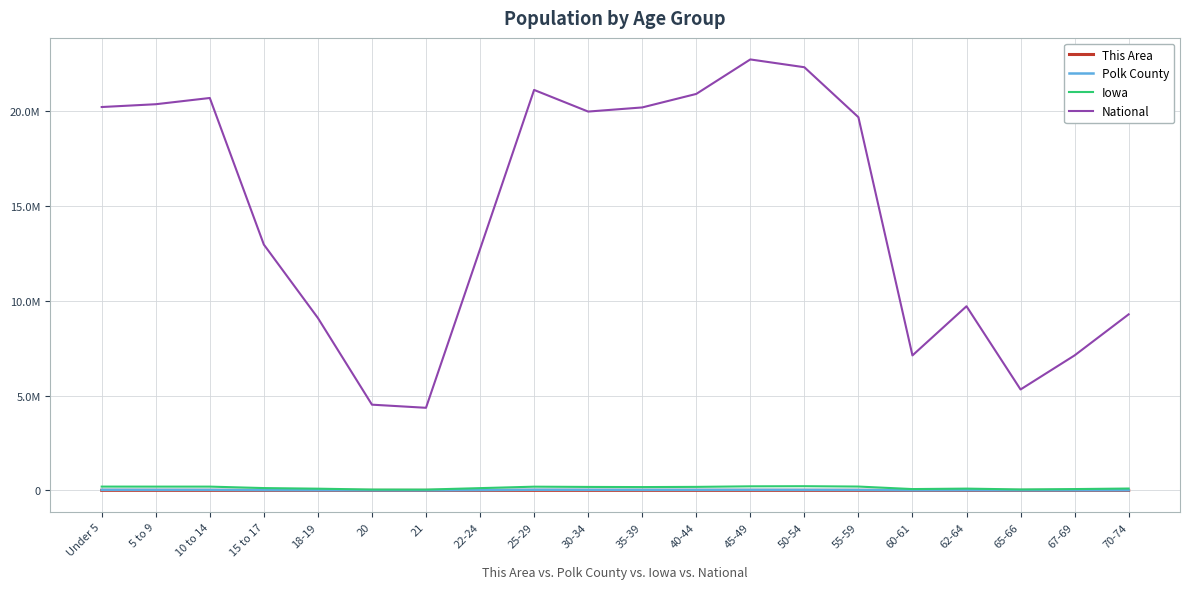

The National series shows 21067230 at 22-24. True or false?

False